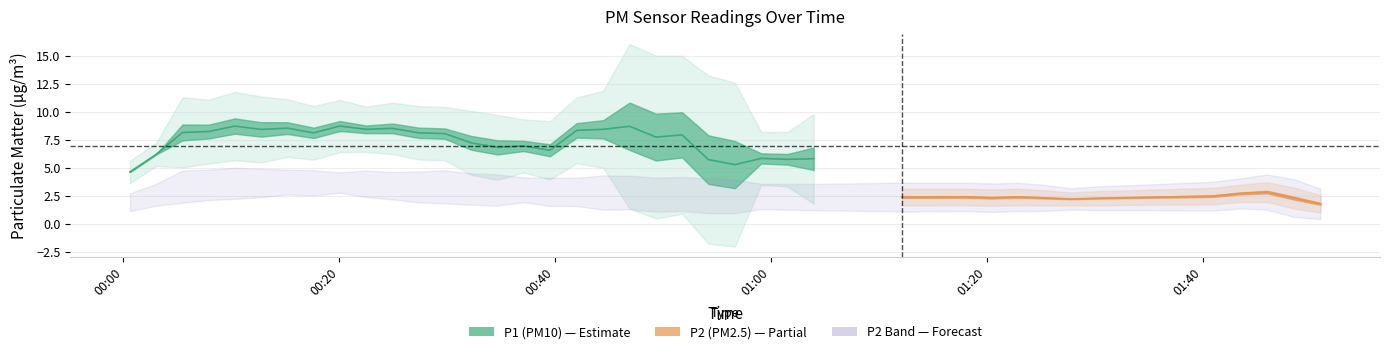

True or false: P1 and P2 cross at least once.

False